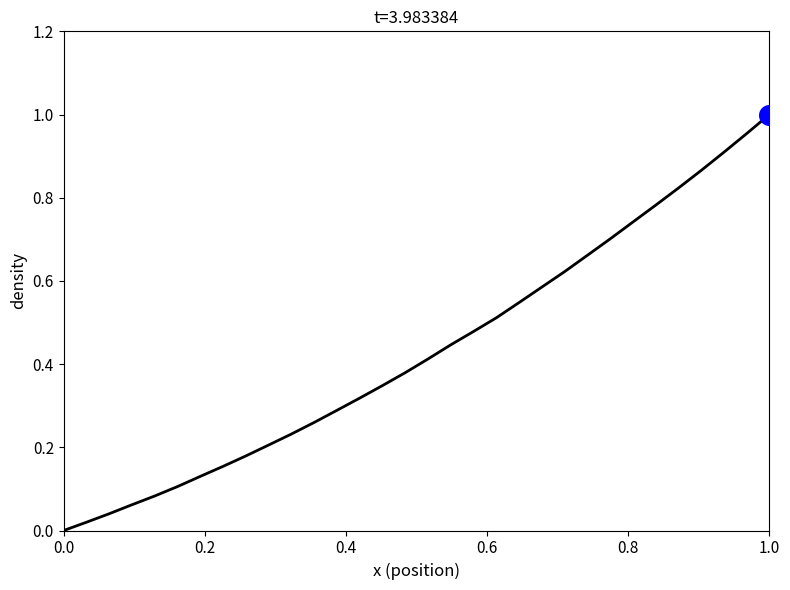

How many lines are shown in the chart?

1